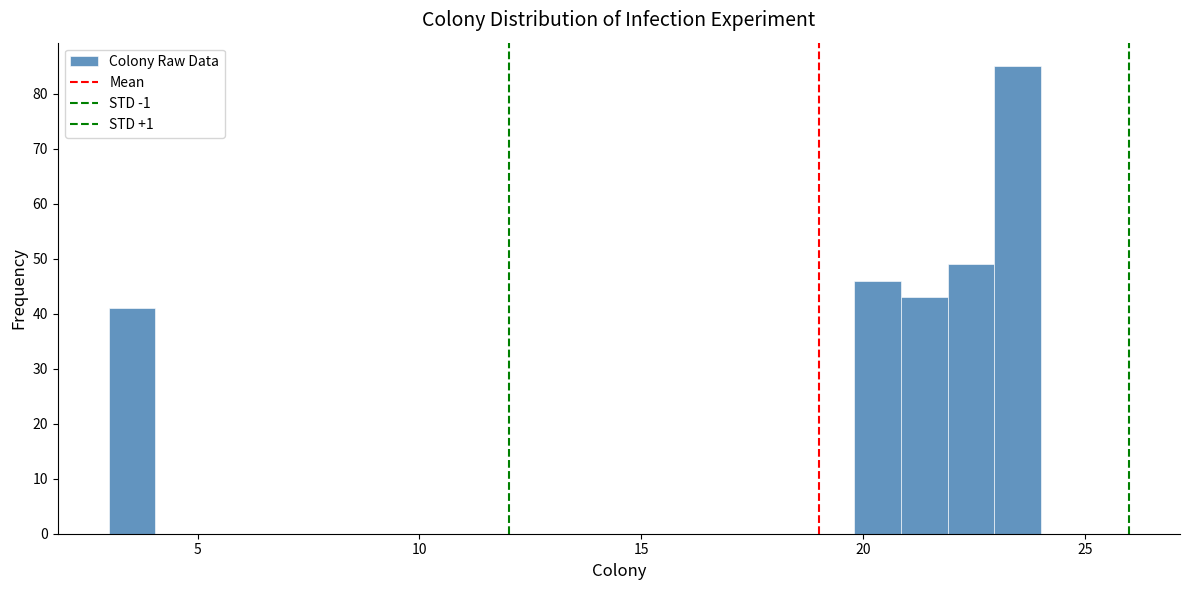

Around what value on the x-axis is the tallest bar? Give the approximate position of its centre, as read against the axis.

23.5